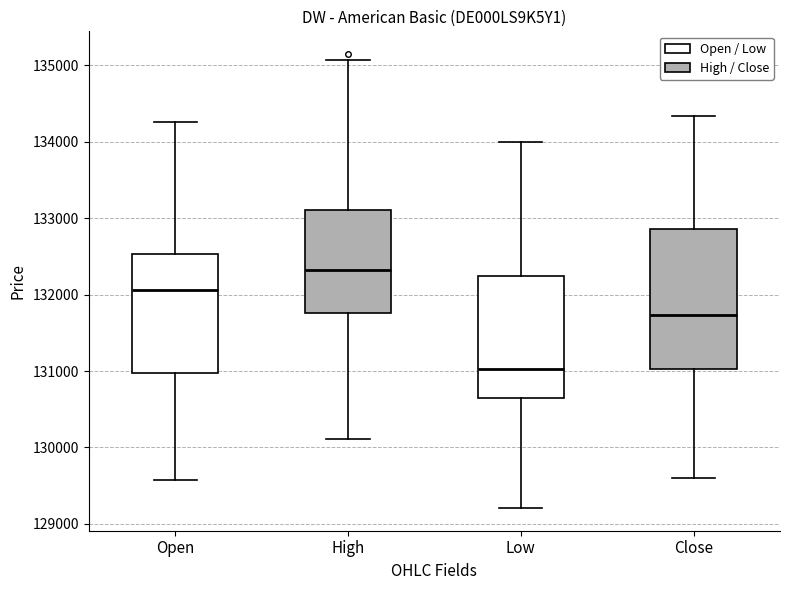

Reading left to right, read every box against the y-axis: the position of its median line, the range the box covers, and the ends of its whiskers. The values are not printed on the chart, so give them approximately, as read against the axis.

Open: median 132100, box 131000 to 132500, whiskers 129600 to 134300
High: median 132300, box 131800 to 133100, whiskers 130100 to 135100
Low: median 131000, box 130600 to 132200, whiskers 129200 to 134000
Close: median 131700, box 131000 to 132900, whiskers 129600 to 134300